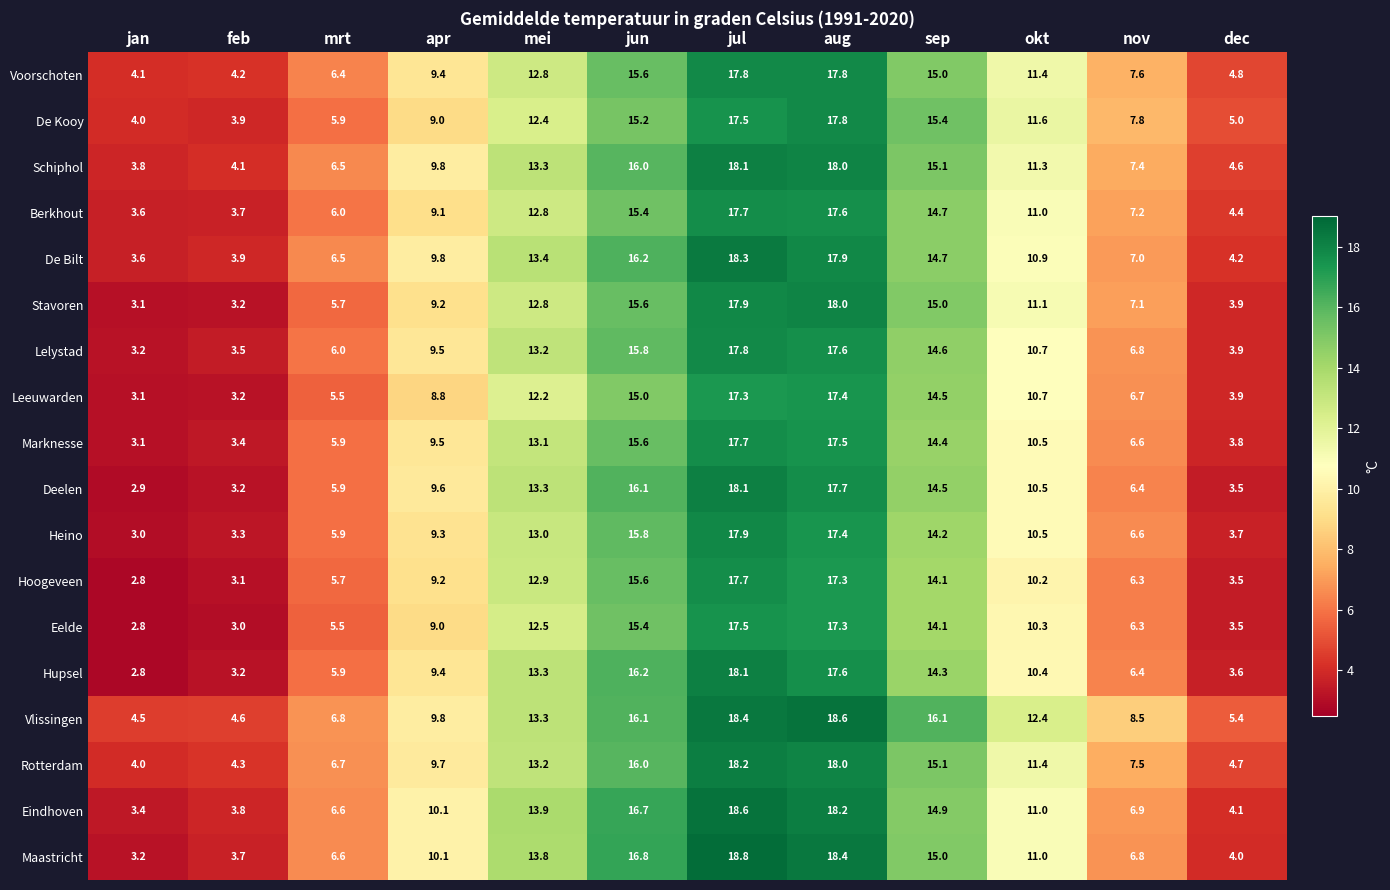

Where is Stavoren nearest to the value 10?

apr